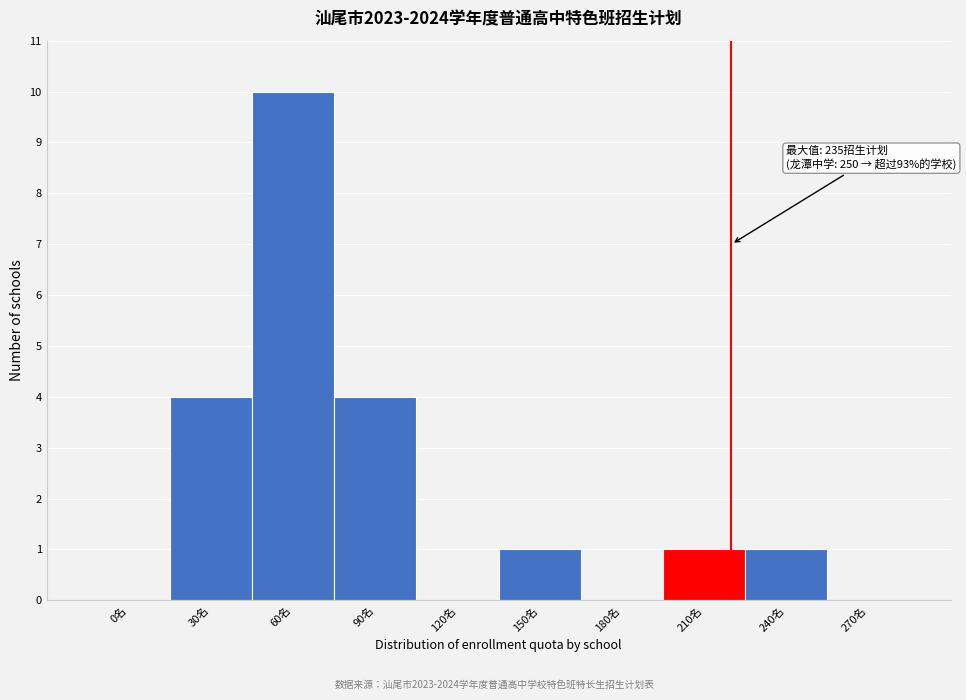

Reading left to right, what are all the values shown in this chart?

0名=0	30名=4	60名=10	90名=4	120名=0	150名=1	180名=0	210名=1	240名=1	270名=0